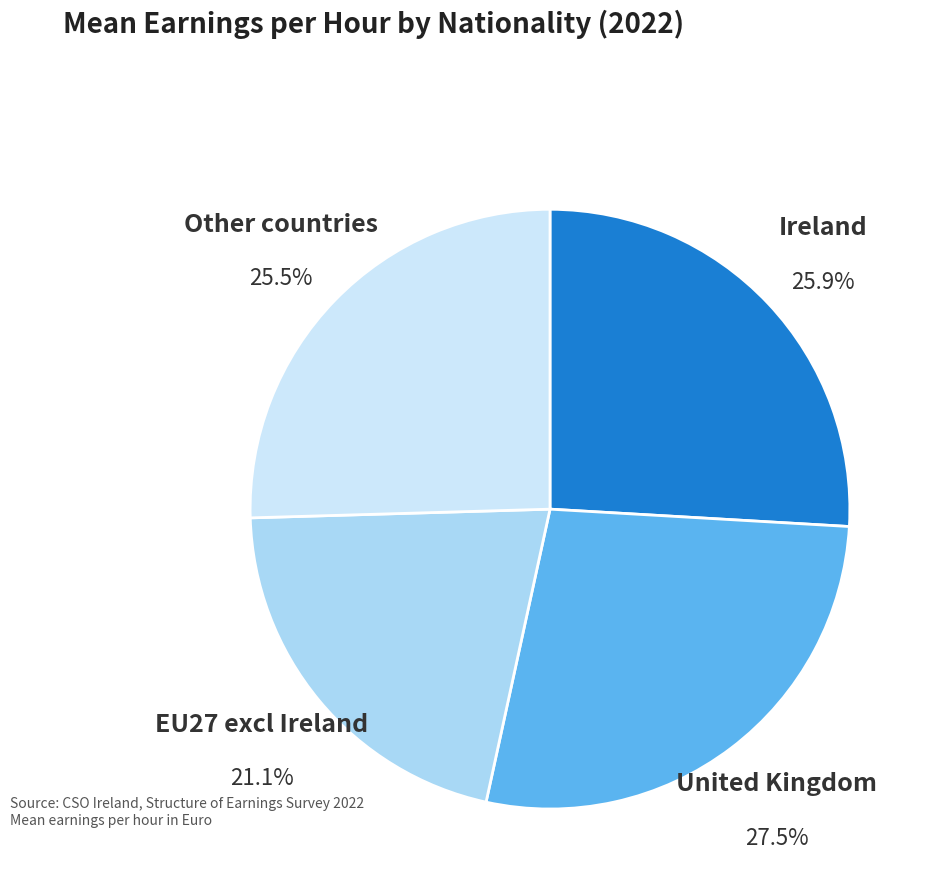

Does EU27 excl Ireland represent more than half of the total?

No